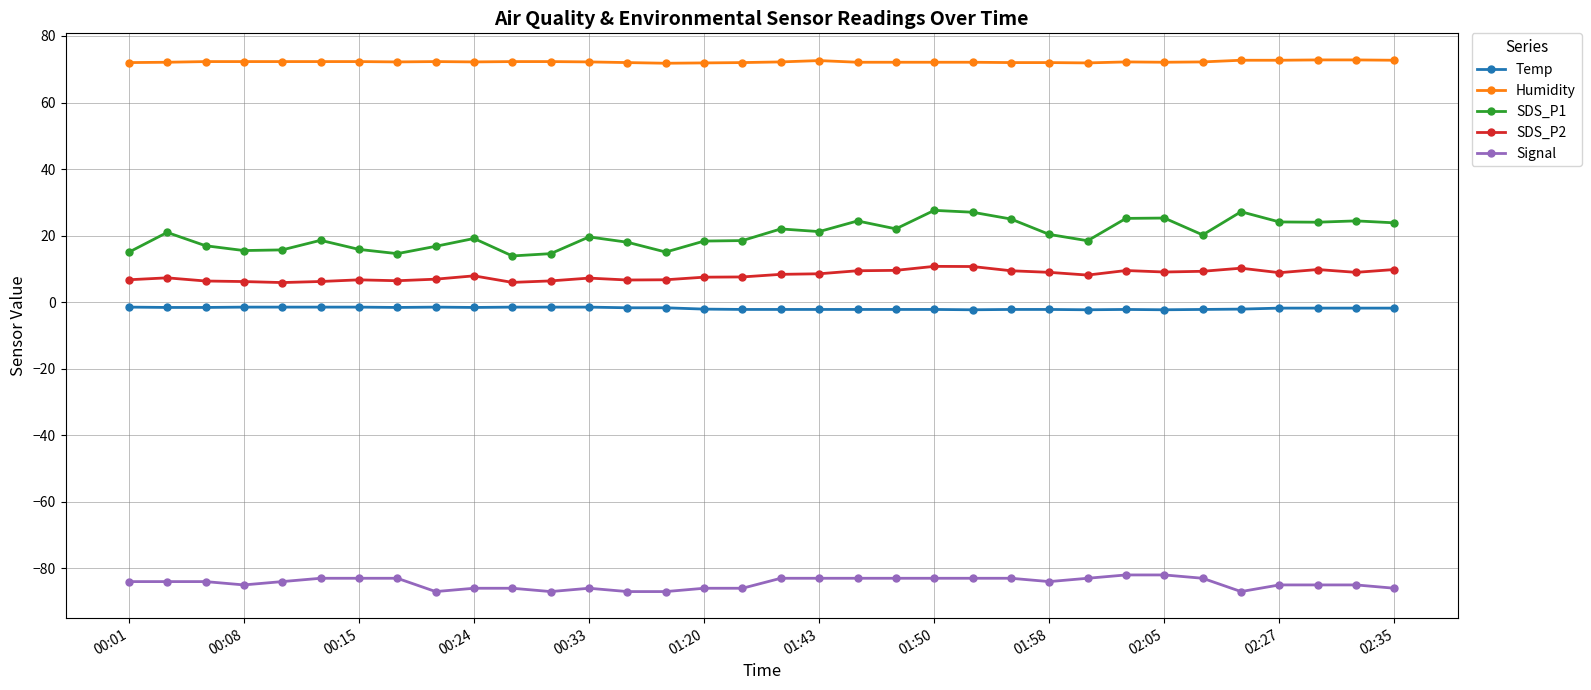

What is the sum of all Humidity values?

2456.1